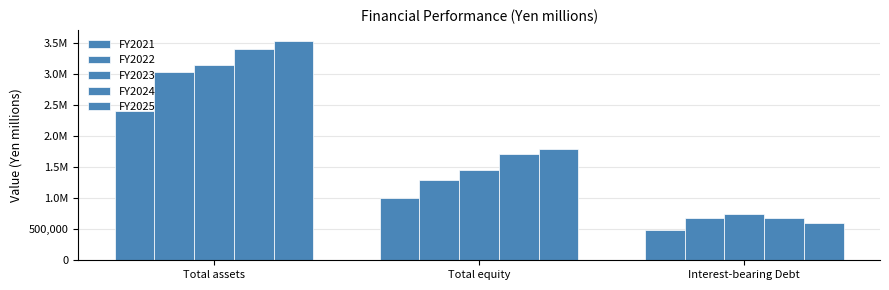

What is the difference between the FY2022 values at Total assets and Interest-bearing Debt?

2361840